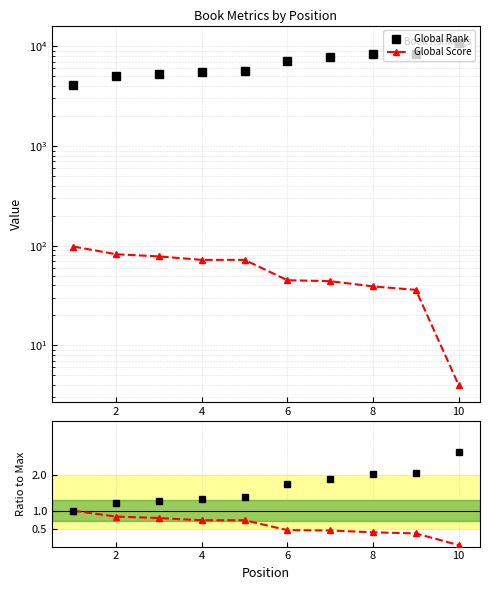

What is the value of the Global Score point at the 5th from the left?

72.0